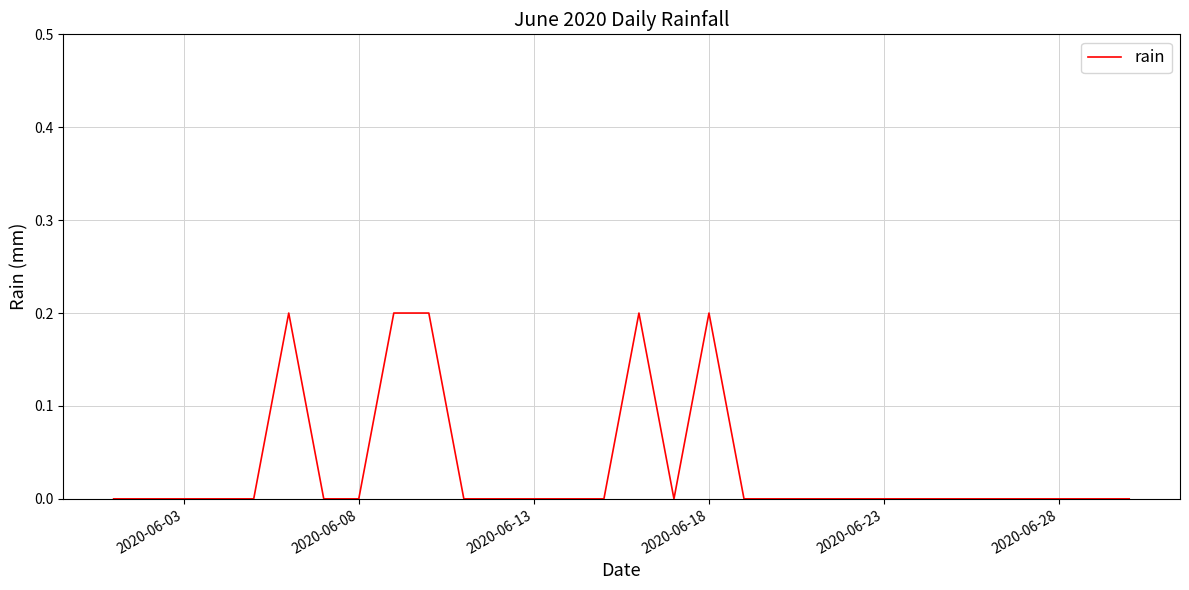

Does the chart display data point markers on the line(s)?

No